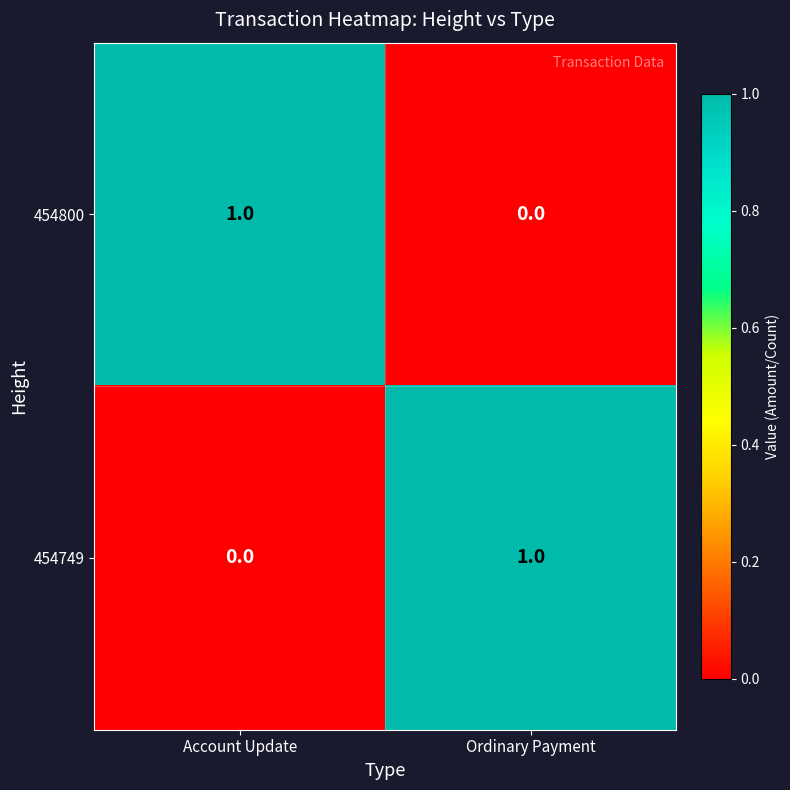

Reading left to right, transcribe all the data shown in this chart.

454800: Account Update=1	Ordinary Payment=0
454749: Account Update=0	Ordinary Payment=1